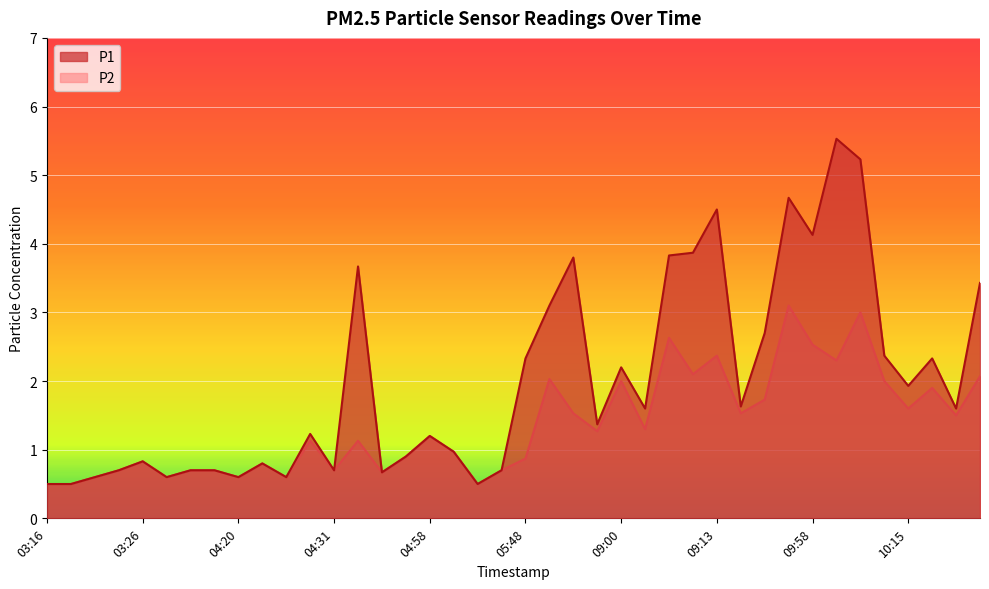

What position from the left is 09:02?

26